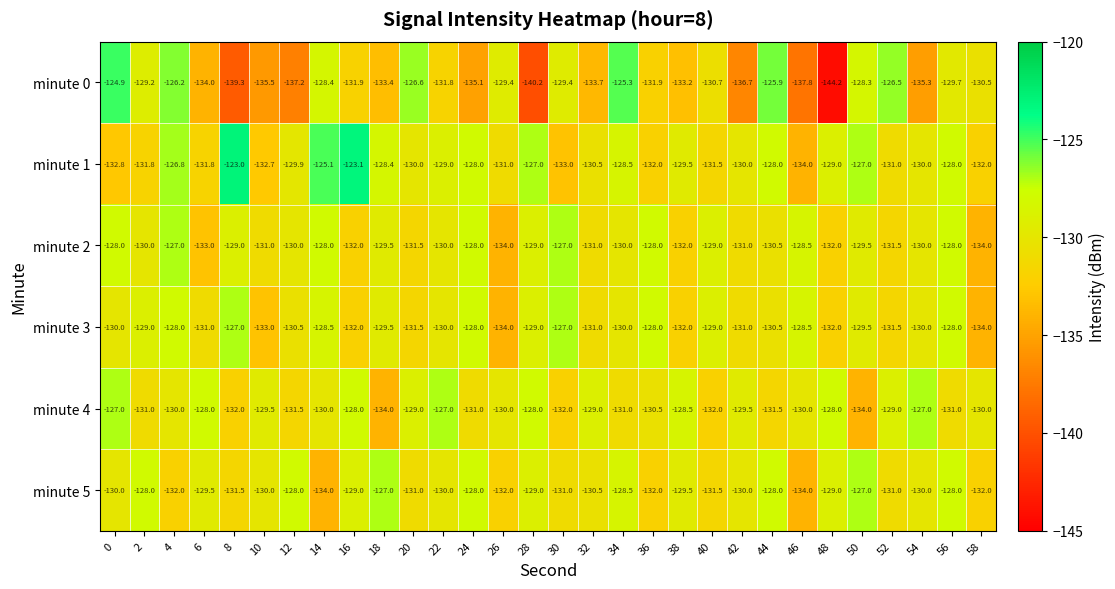

Which series changed the most between 4 and 10?

minute 0